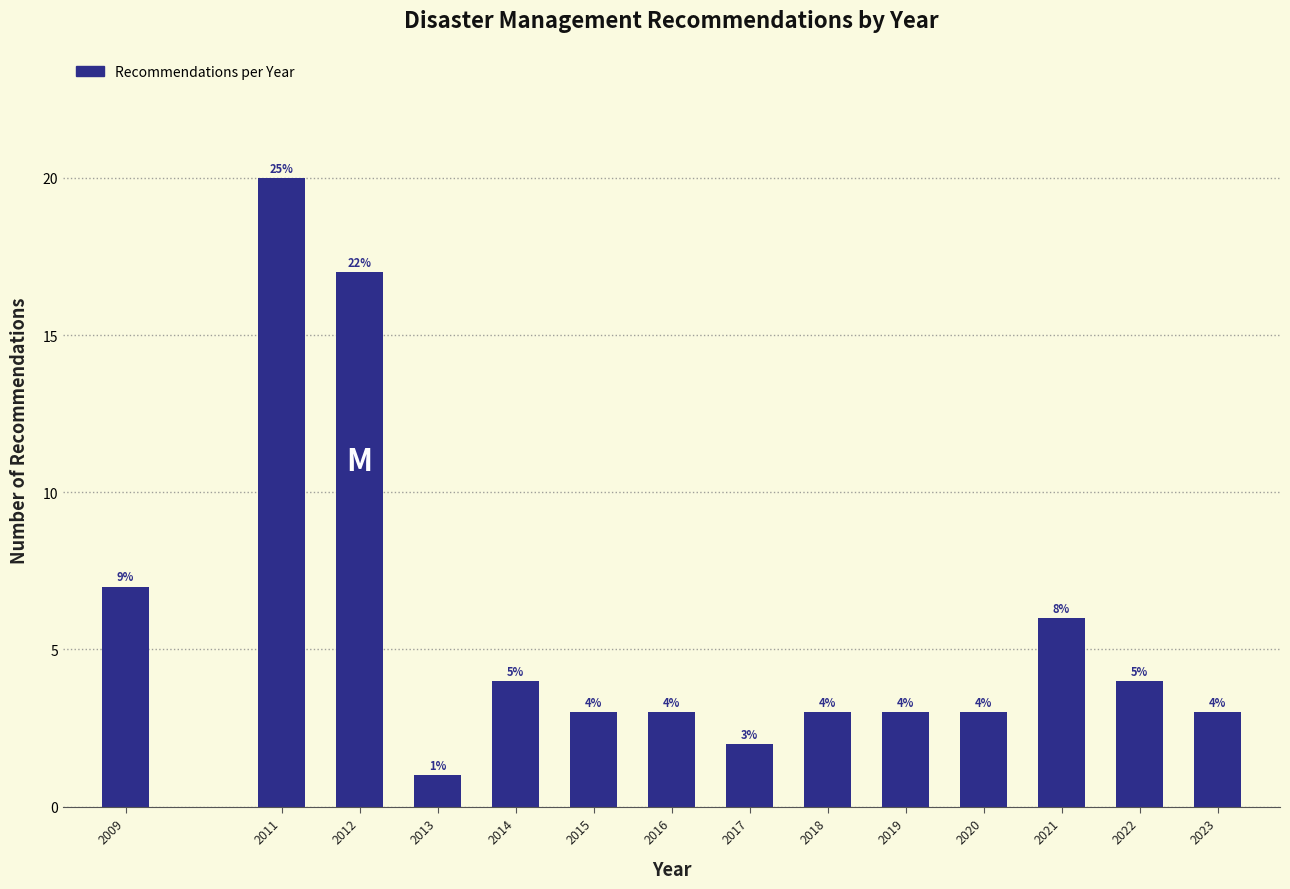

Reading right to left, extract all data points from this chart.

3	4	6	3	3	3	2	3	3	4	1	17	20	7